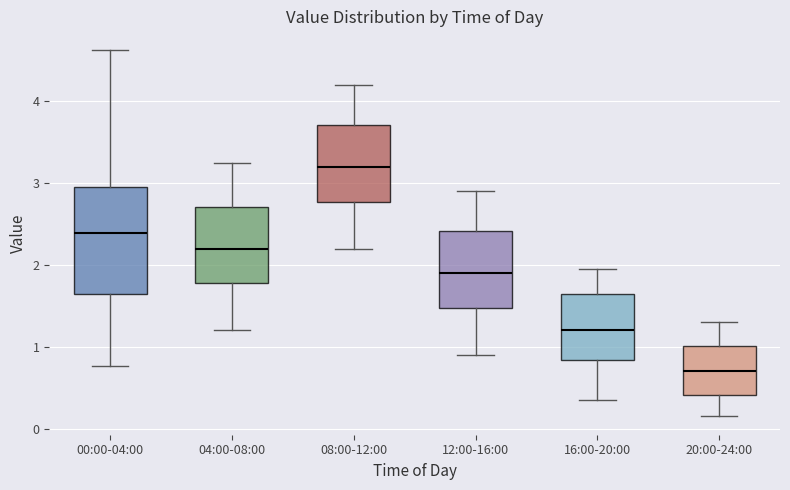

Where does the upper whisker of the box for 04:00-08:00 end on the y-axis? The values are not printed on the chart, so give them approximately, as read against the axis.

3.3